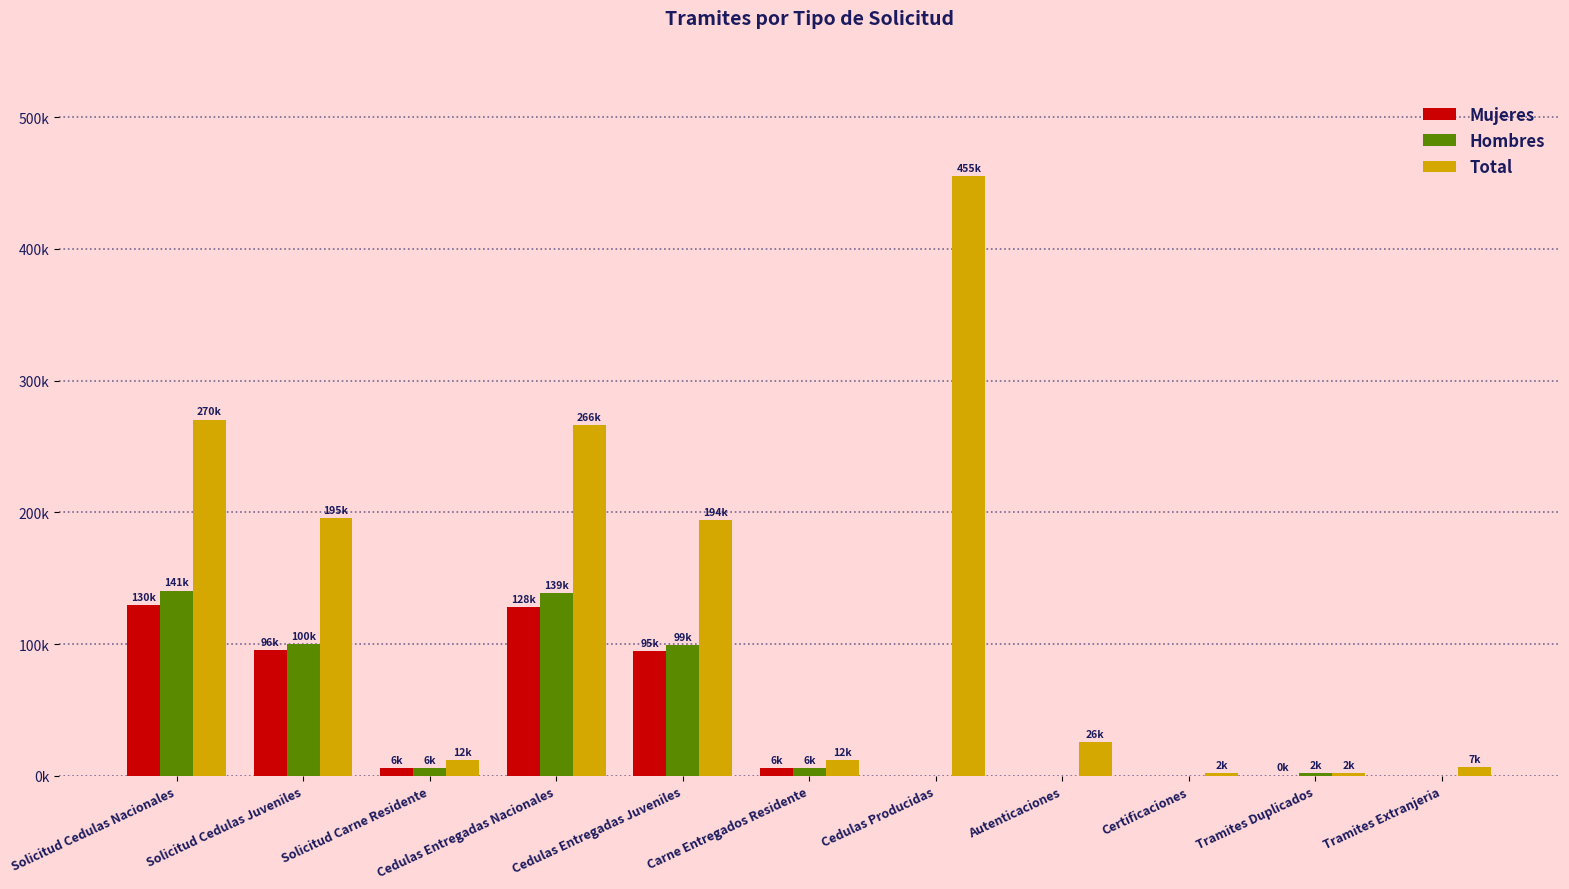

What is the difference between the maximum and minimum values in the Hombres series?

140655